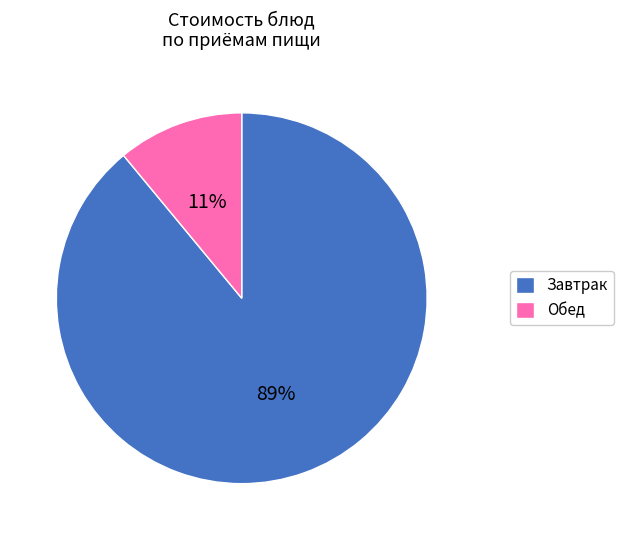

Which has a higher value, Завтрак or Обед?

Завтрак